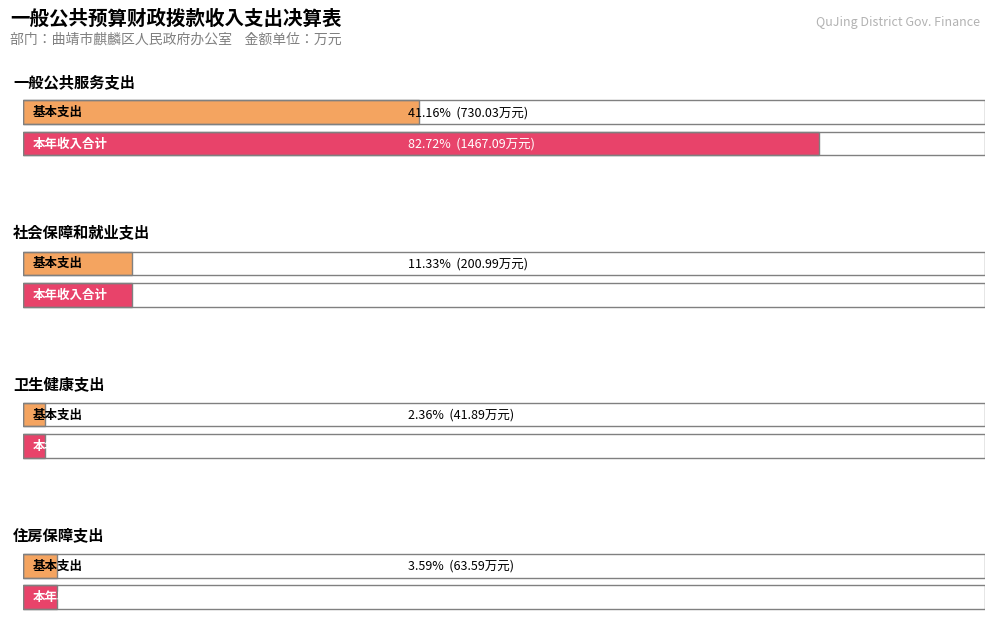

The value of 项目支出 at 一般公共服务支出 is 1272.4. True or false?

False